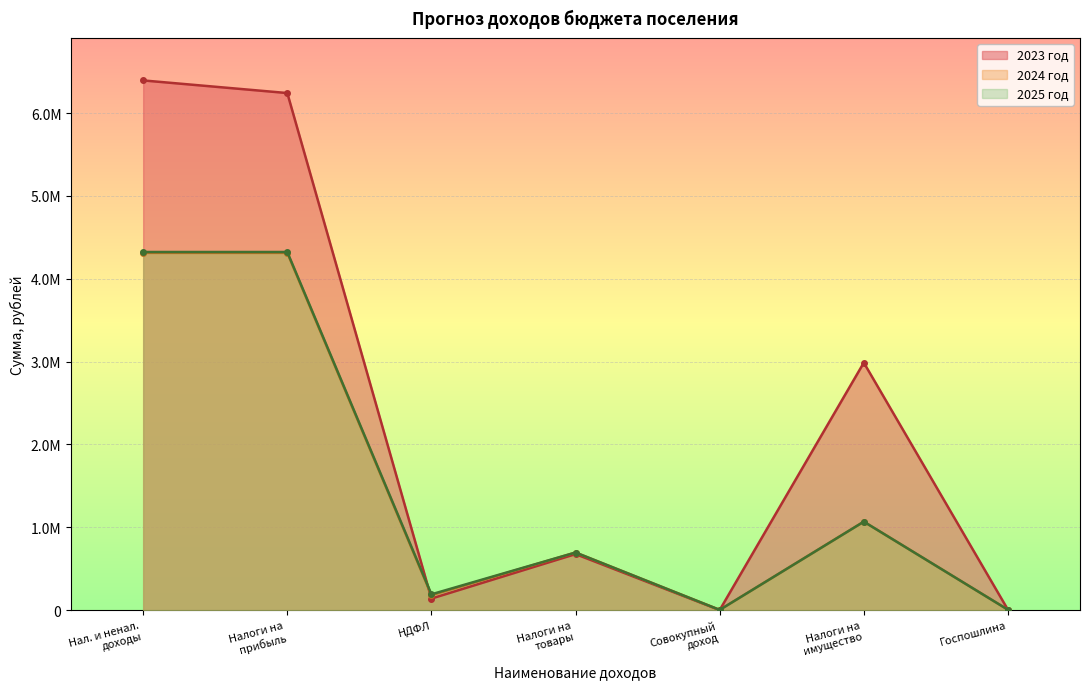

What is the label of the 5th point from the left?

Совокупный
доход